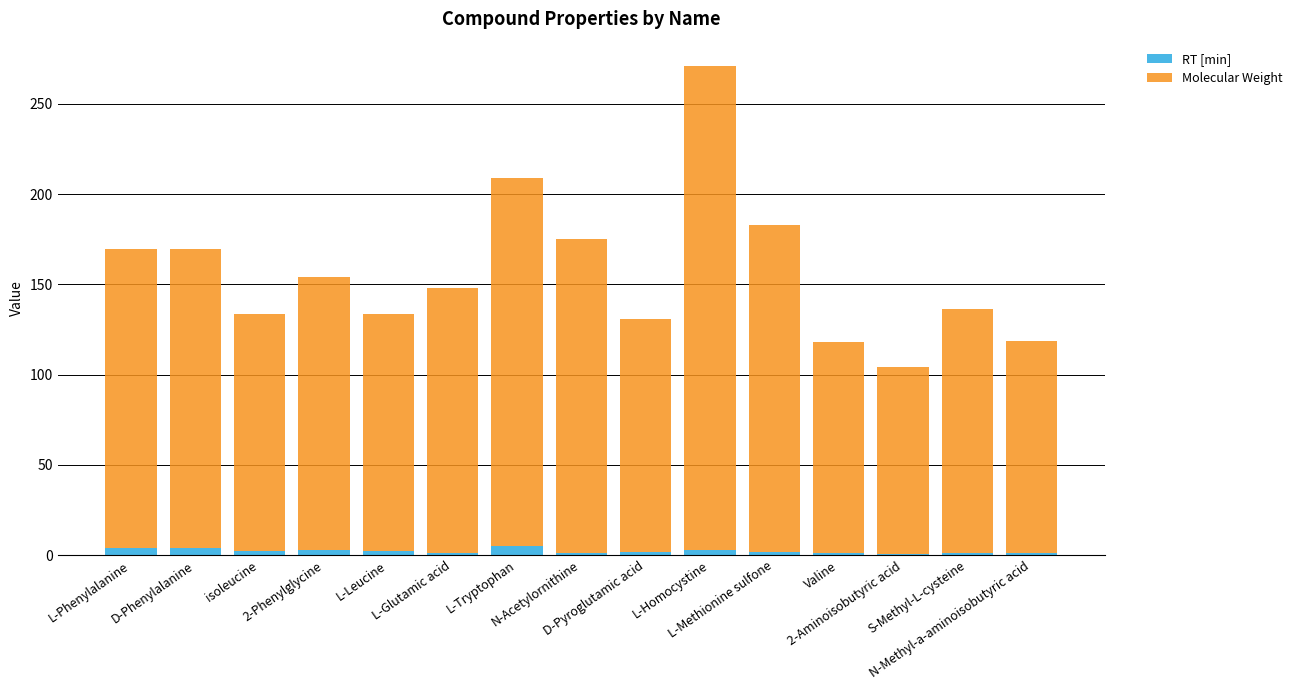

What is the maximum value for RT [min]?

4.9